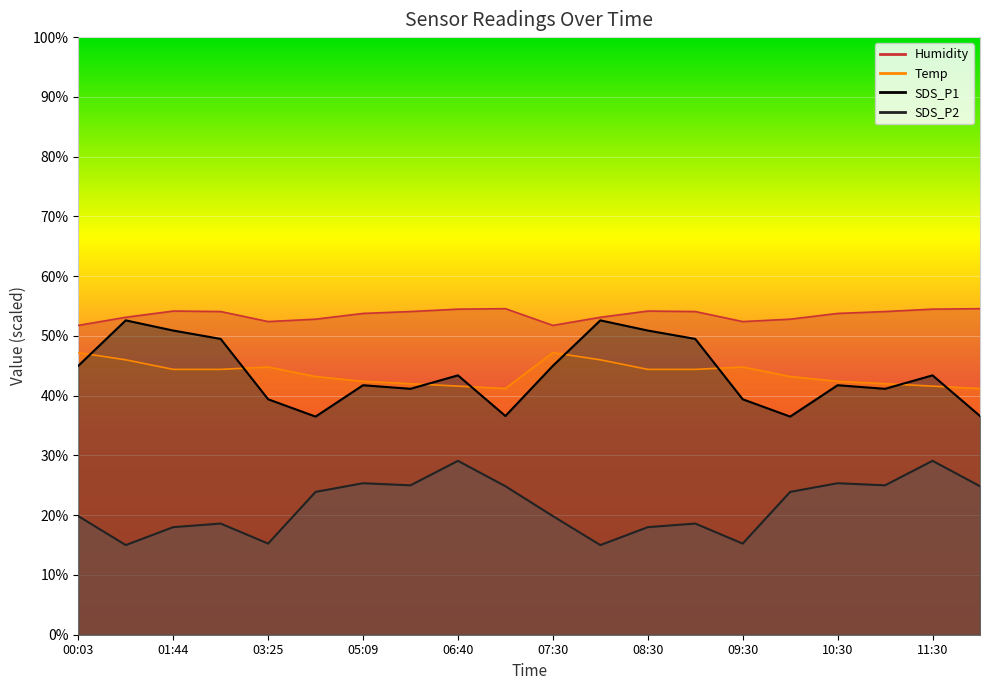

What is the difference between the second highest and minimum values in the Humidity series?

2.8